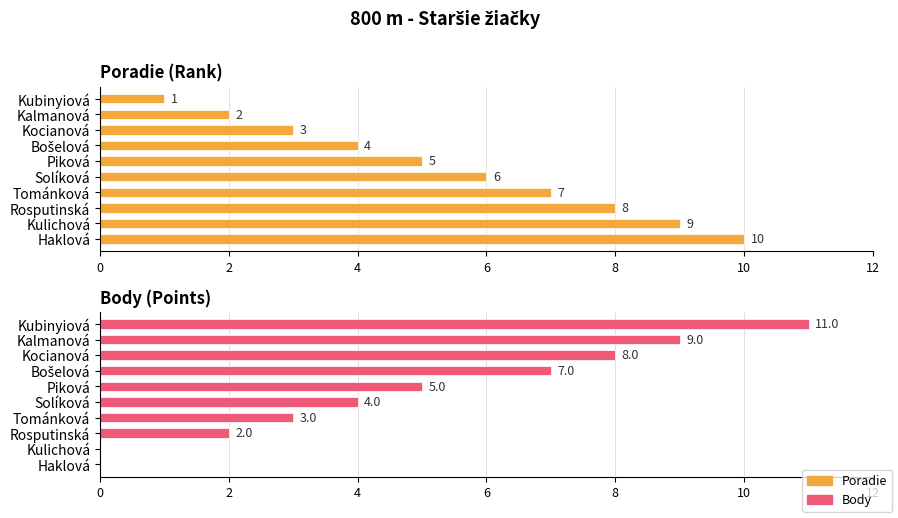

At how many categories does at least one series exceed 8?

4